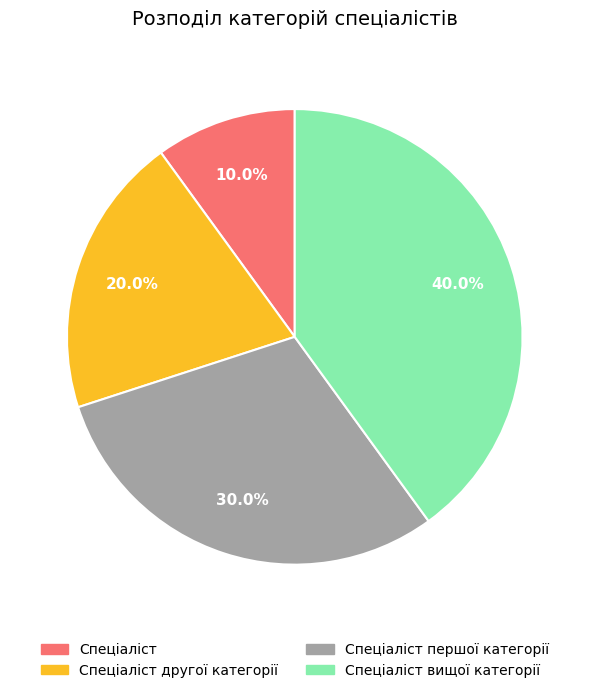

To the nearest percent, what is the difference between the Спеціаліст першої категорії and Спеціаліст другої категорії slice percentages?

10%